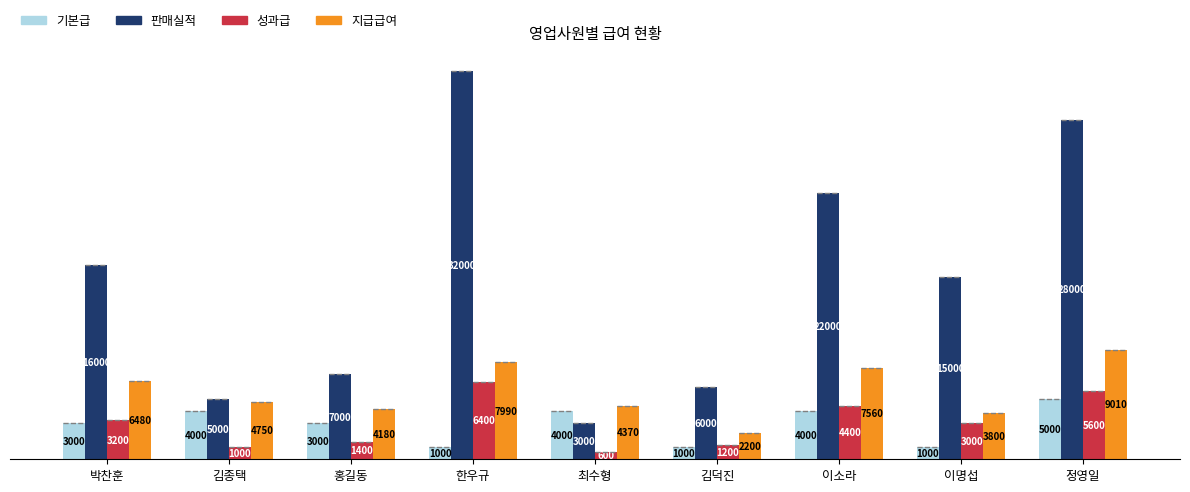

What is the maximum value shown in the chart?

32000